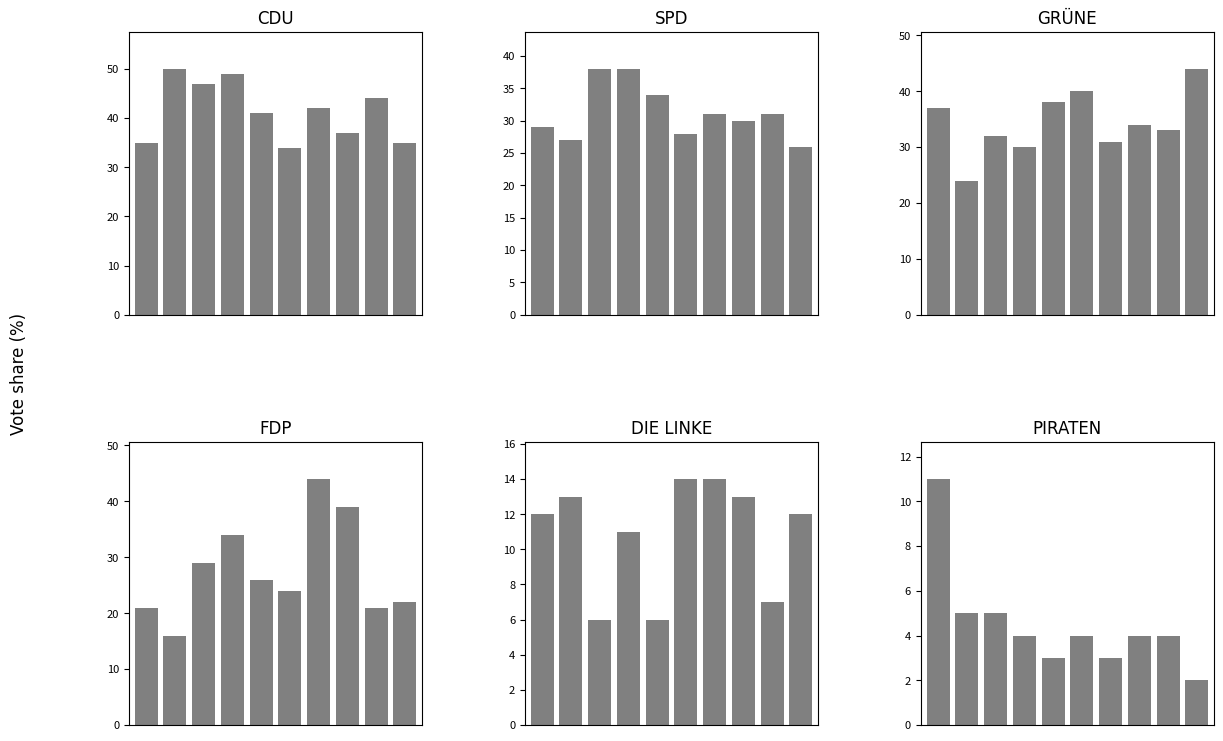

At 9, list the series in order from smallest to largest.

PIRATEN, DIE LINKE, FDP, SPD, CDU, GRÜNE